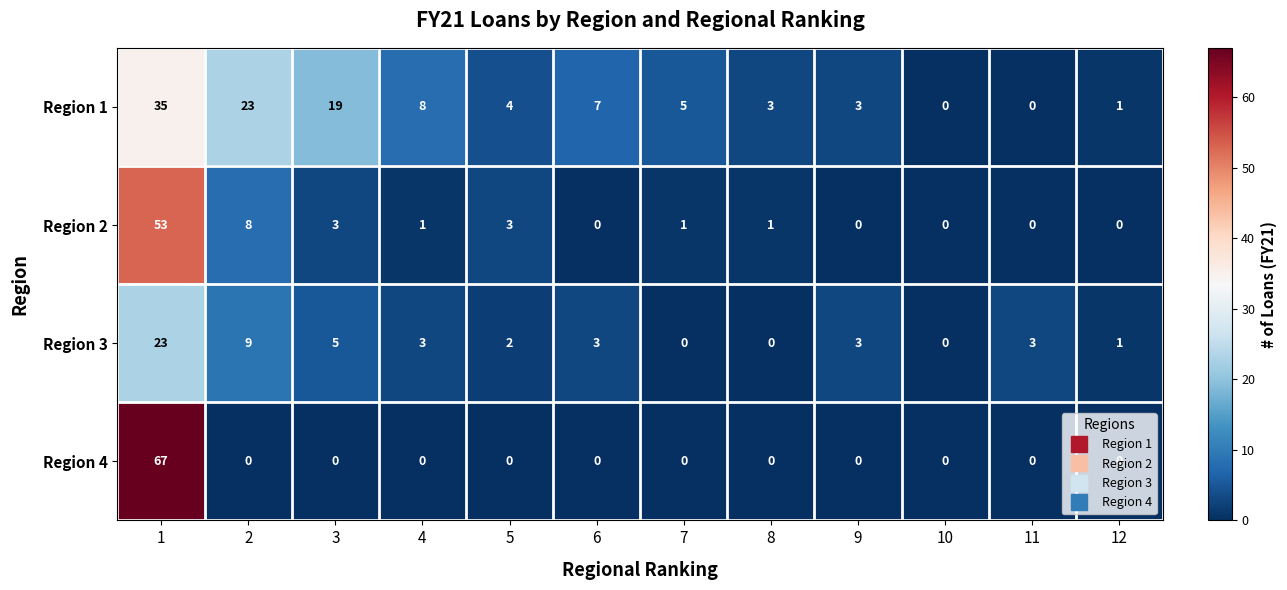

The value of Region 4 at 9 is 25. True or false?

False